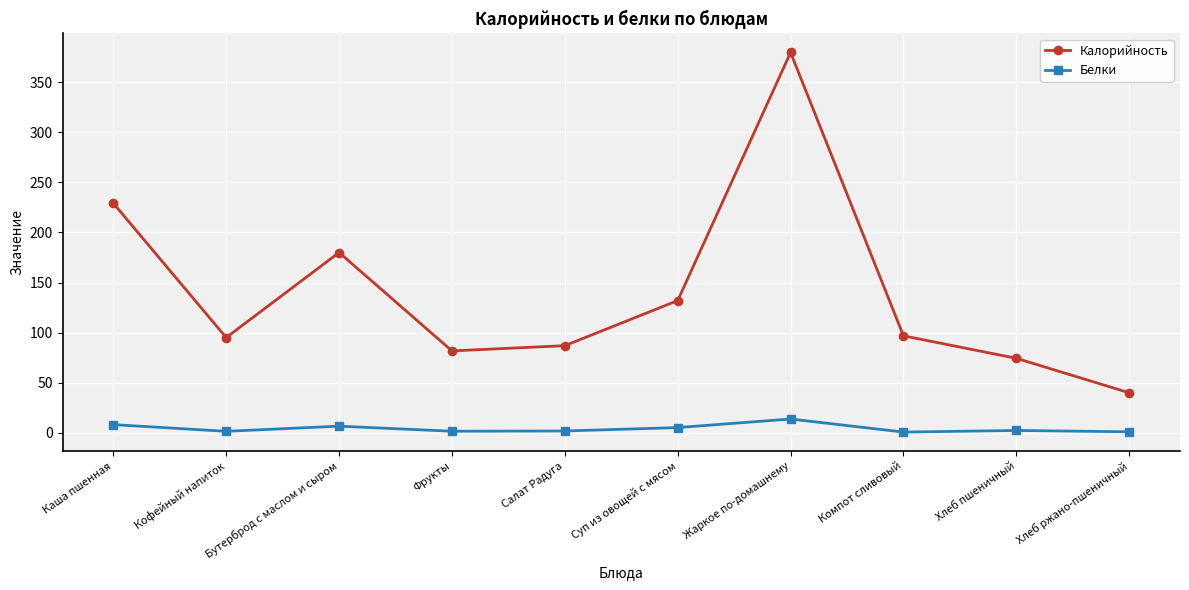

True or false: Калорийность and Белки cross at least once.

False